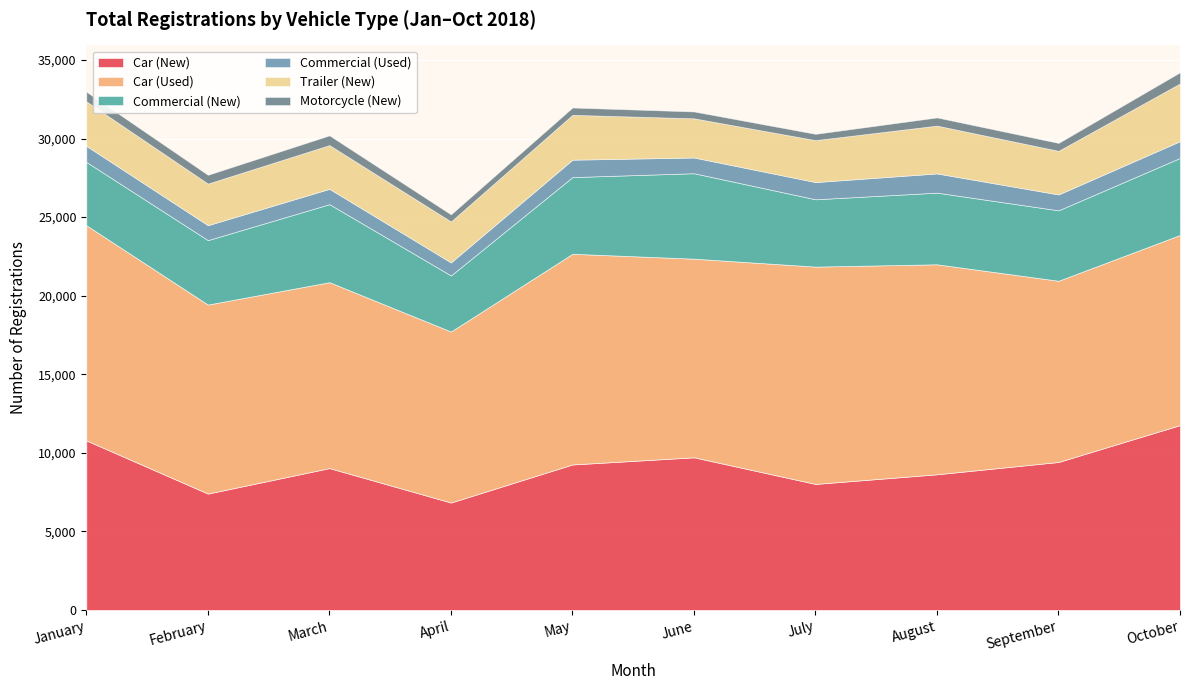

Reading right to left, extract all data points from this chart.

Car (New): October=11763	September=9417	August=8633	July=8019	June=9713	May=9258	April=6835	March=9027	February=7404	January=10787
Car (Used): October=12100	September=11532	August=13364	July=13830	June=12642	May=13407	April=10884	March=11832	February=12030	January=13695
Commercial (New): October=4903	September=4482	August=4559	July=4285	June=5437	May=4882	April=3567	March=4964	February=4100	January=4029
Commercial (Used): October=1066	September=1010	August=1222	July=1094	June=1001	May=1106	April=828	March=974	February=950	January=1021
Trailer (New): October=3675	September=2776	August=3045	July=2671	June=2494	May=2855	April=2609	March=2786	February=2649	January=2835
Motorcycle (New): October=709	September=503	August=519	July=399	June=435	May=466	April=451	March=618	February=558	January=612